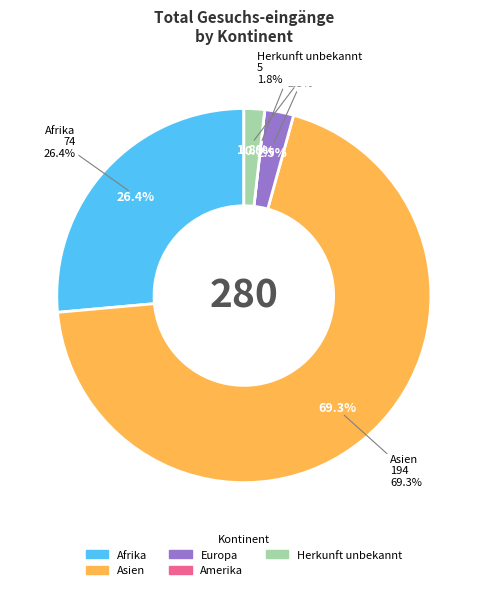

Is it true that Afrika is 26% of the pie?

True